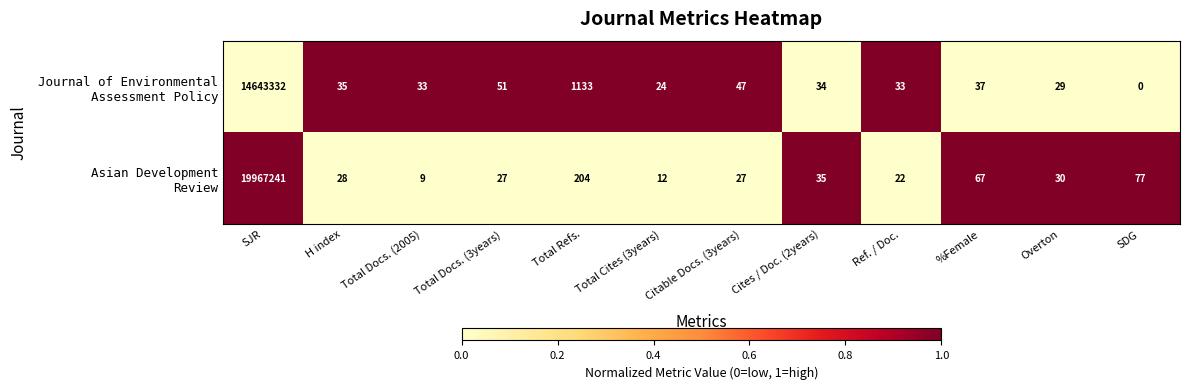

What is the difference between the highest and lowest values at Ref. / Doc.?

11